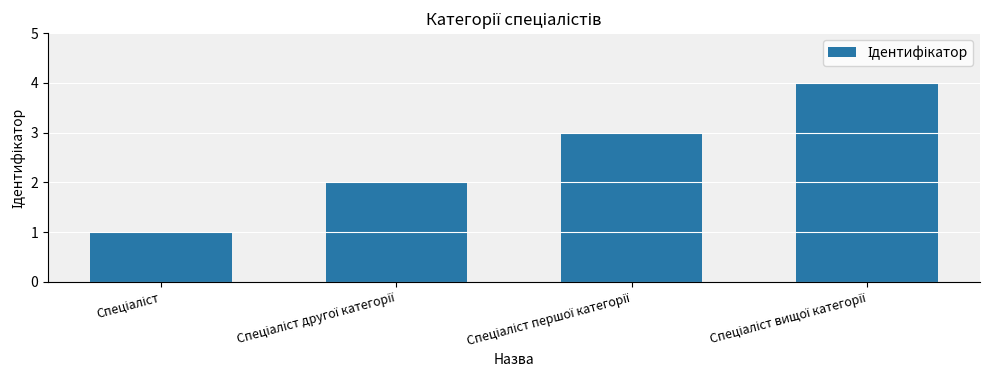

Count the number of categories in the chart.

4